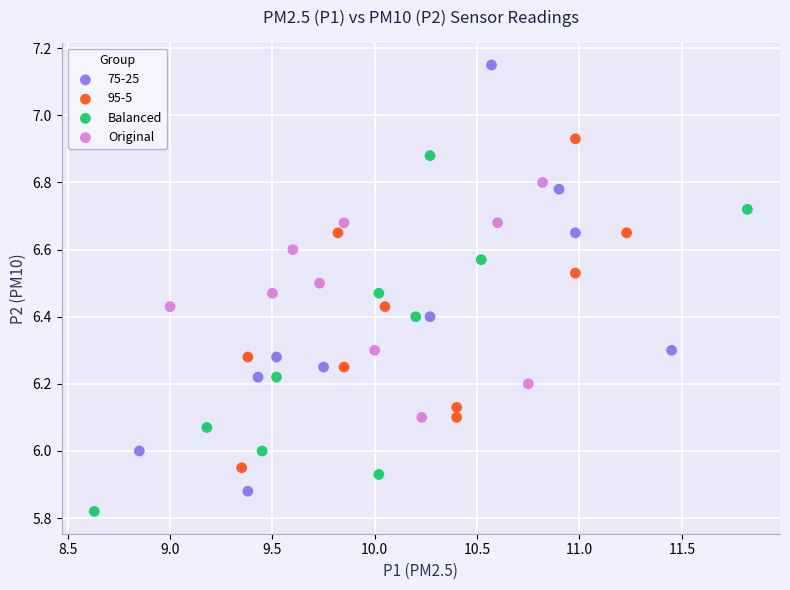

Which series has the widest spread of Y values?

75-25